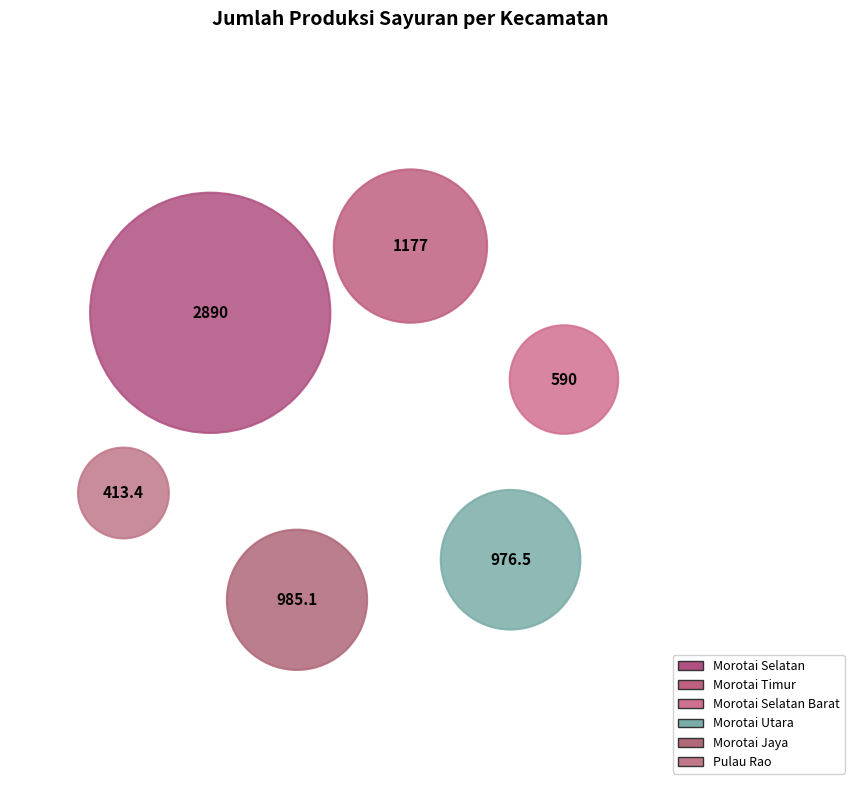

Rank the categories by value from lowest to highest.

Pulau Rao, Morotai Selatan Barat, Morotai Utara, Morotai Jaya, Morotai Timur, Morotai Selatan